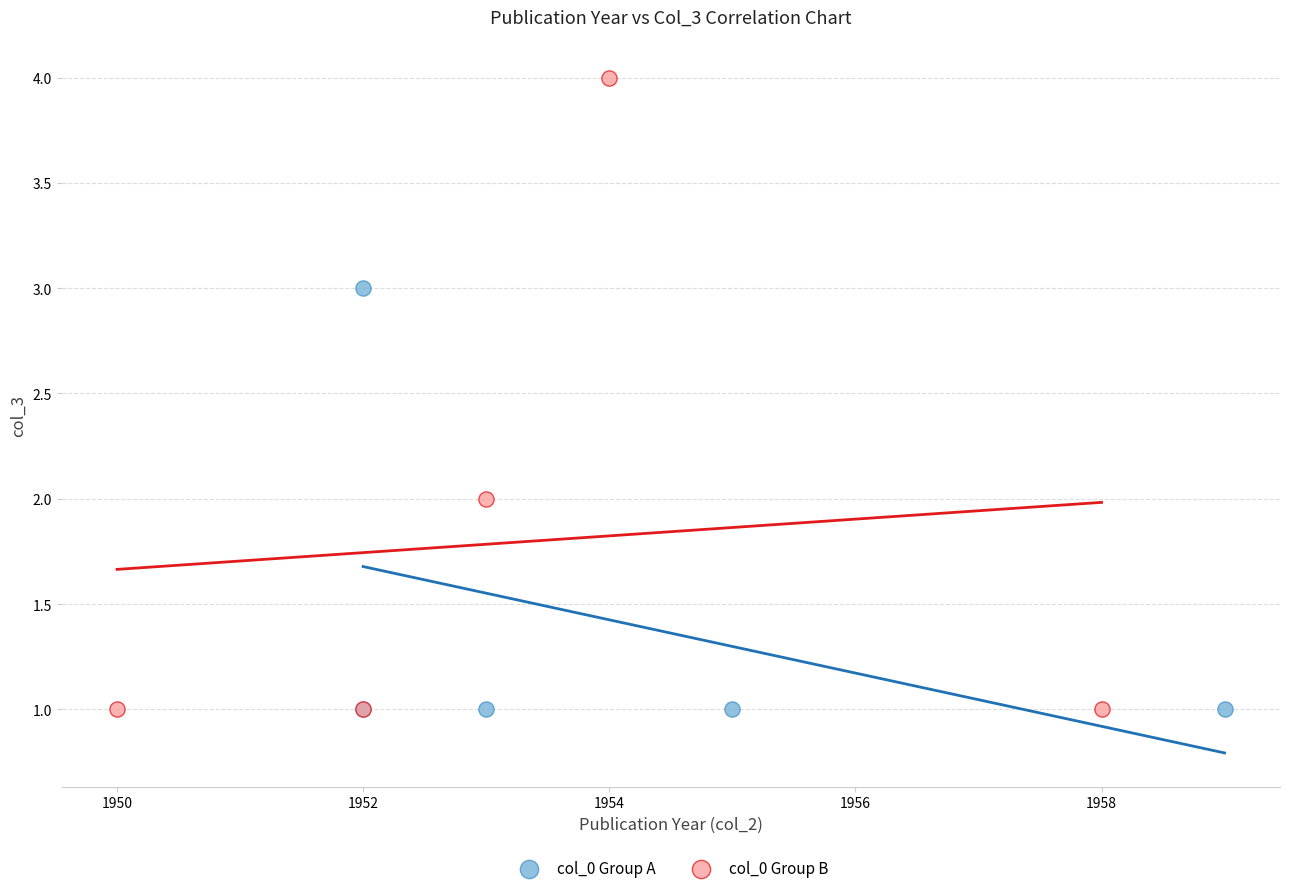

Which series has the widest spread of Y values?

col_0 Group B